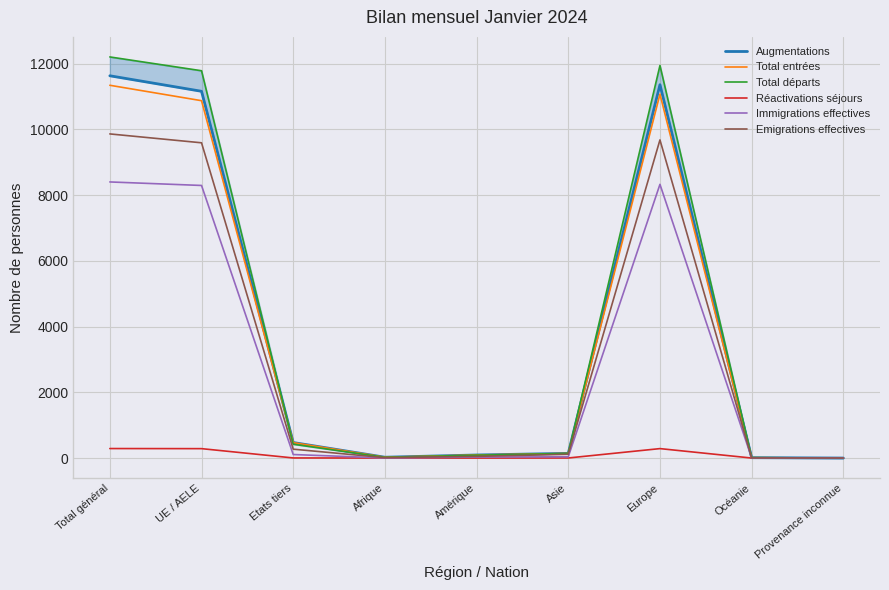

True or false: Réactivations séjours and Augmentations intersect in this chart.

False